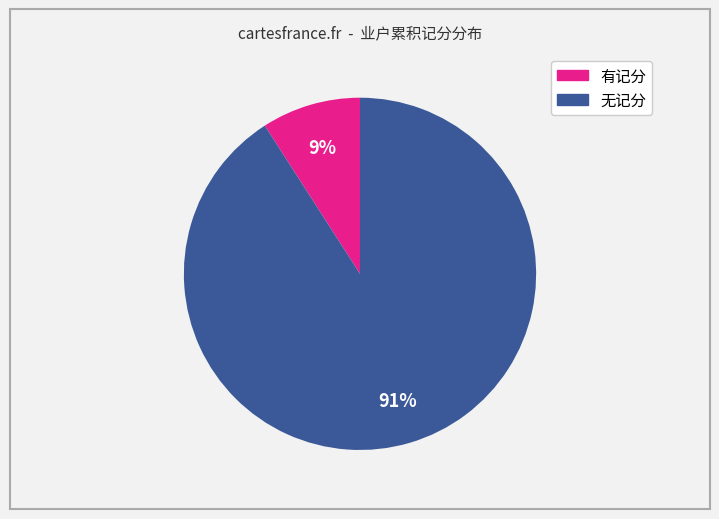

Does any single category account for the majority?

Yes